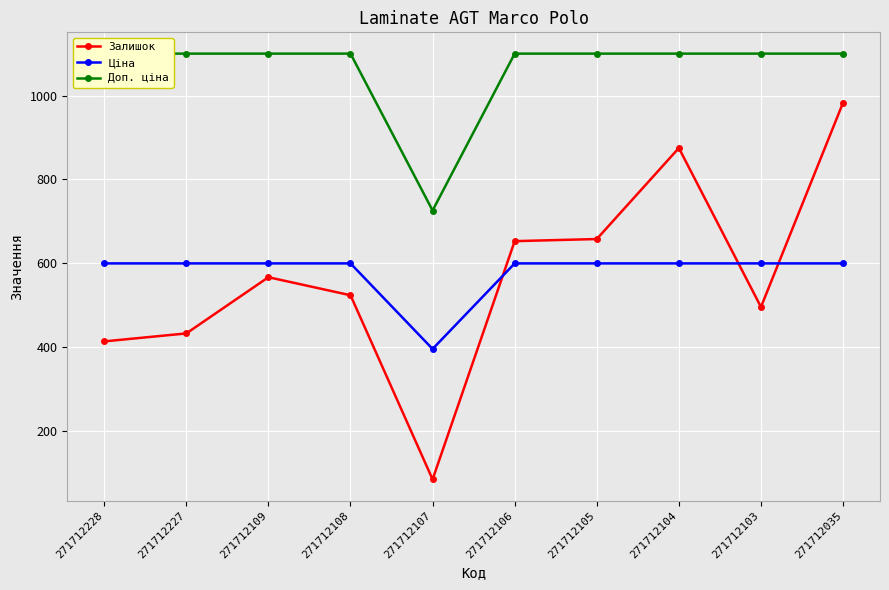

At how many categories does at least one series exceed 1062?

9